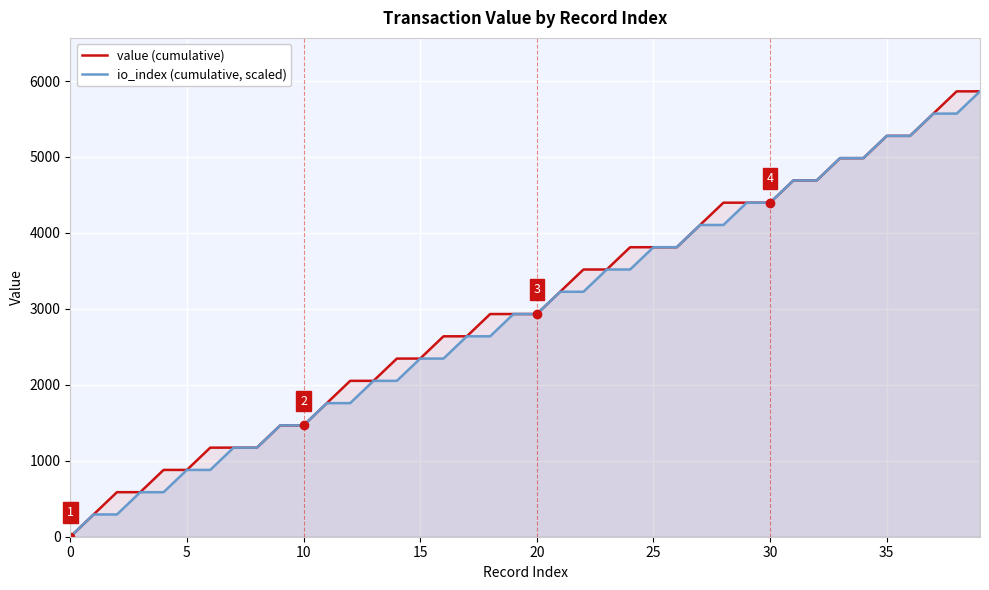

What is the difference between the value (cumulative) values at 38 and 15?

3518.4